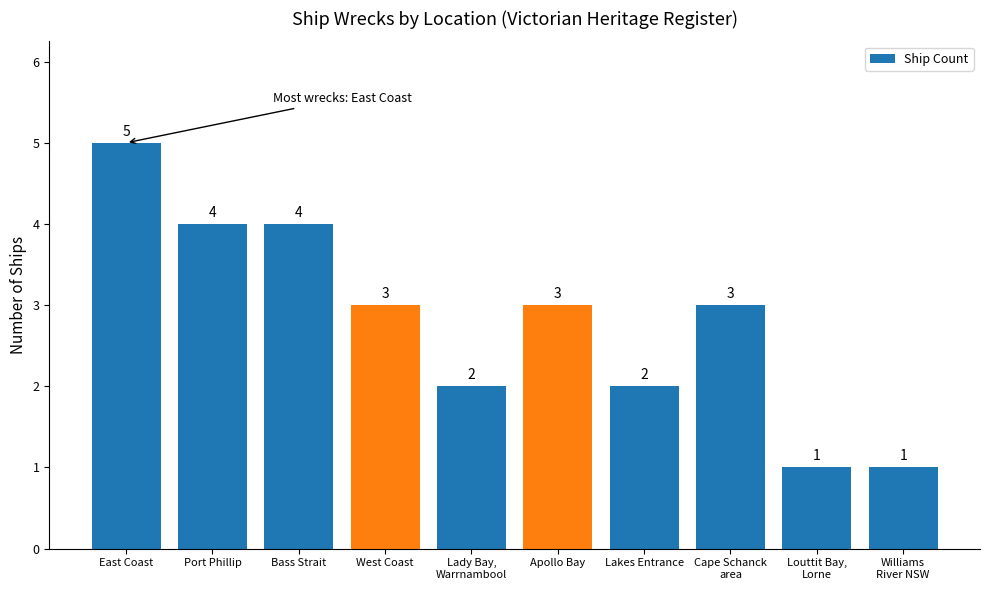

What is the label of the 9th bar from the right?

Port Phillip